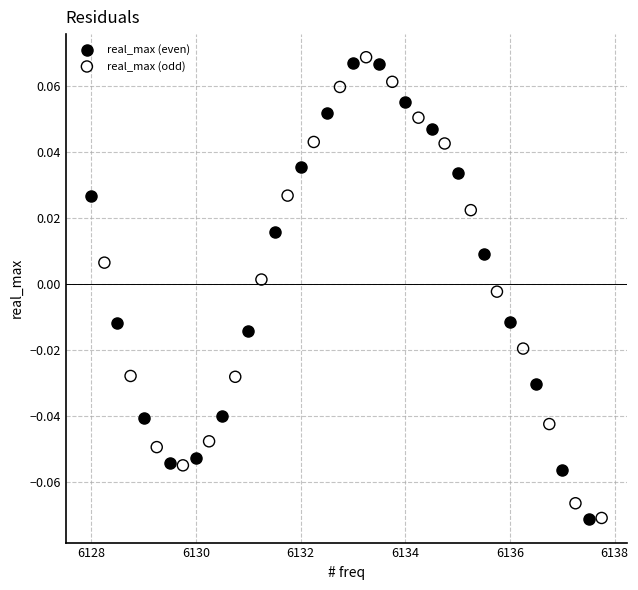

What are all the series names shown in the legend?

real_max (even), real_max (odd)